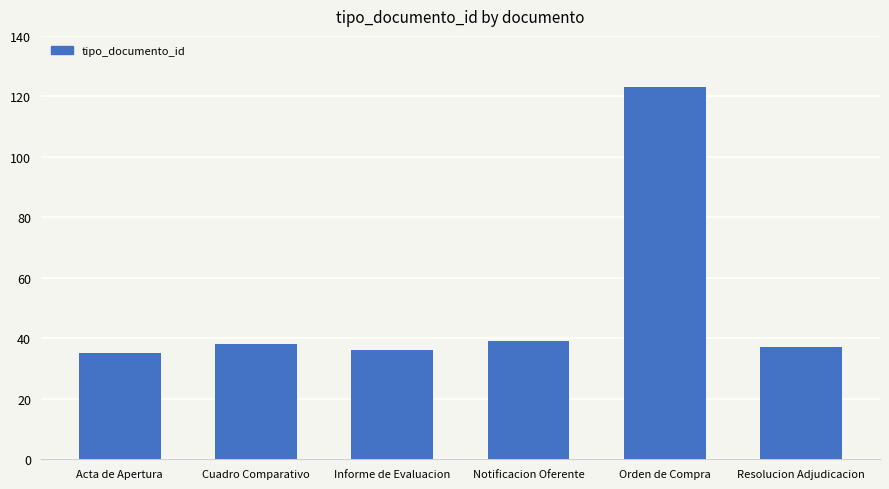

The value at Resolucion Adjudicacion is 37. True or false?

True